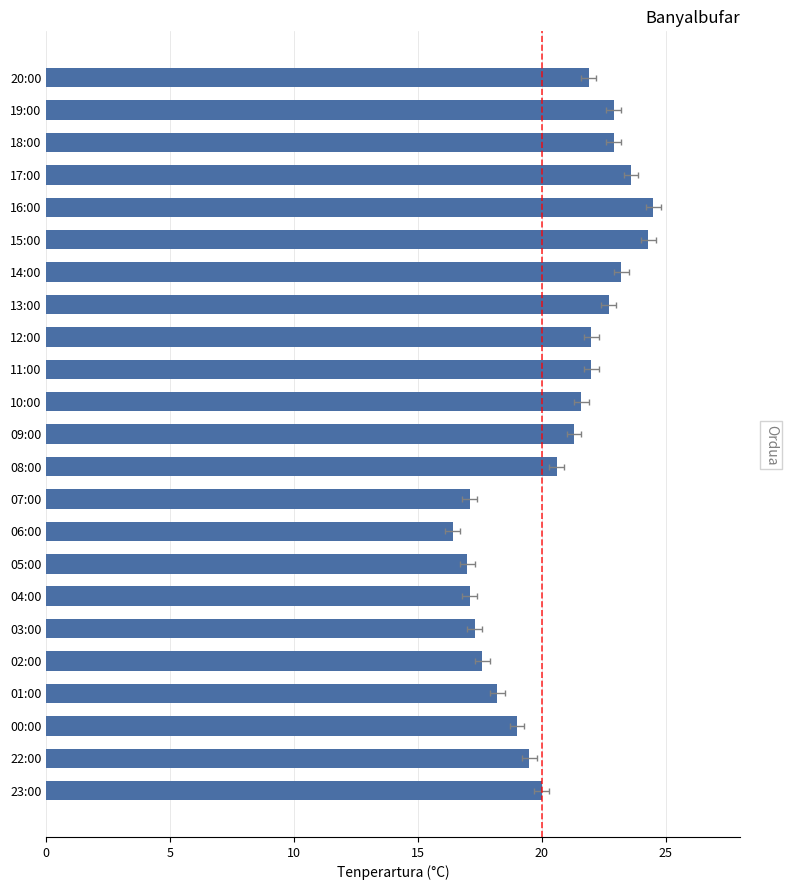

How many series are shown in this chart?

1